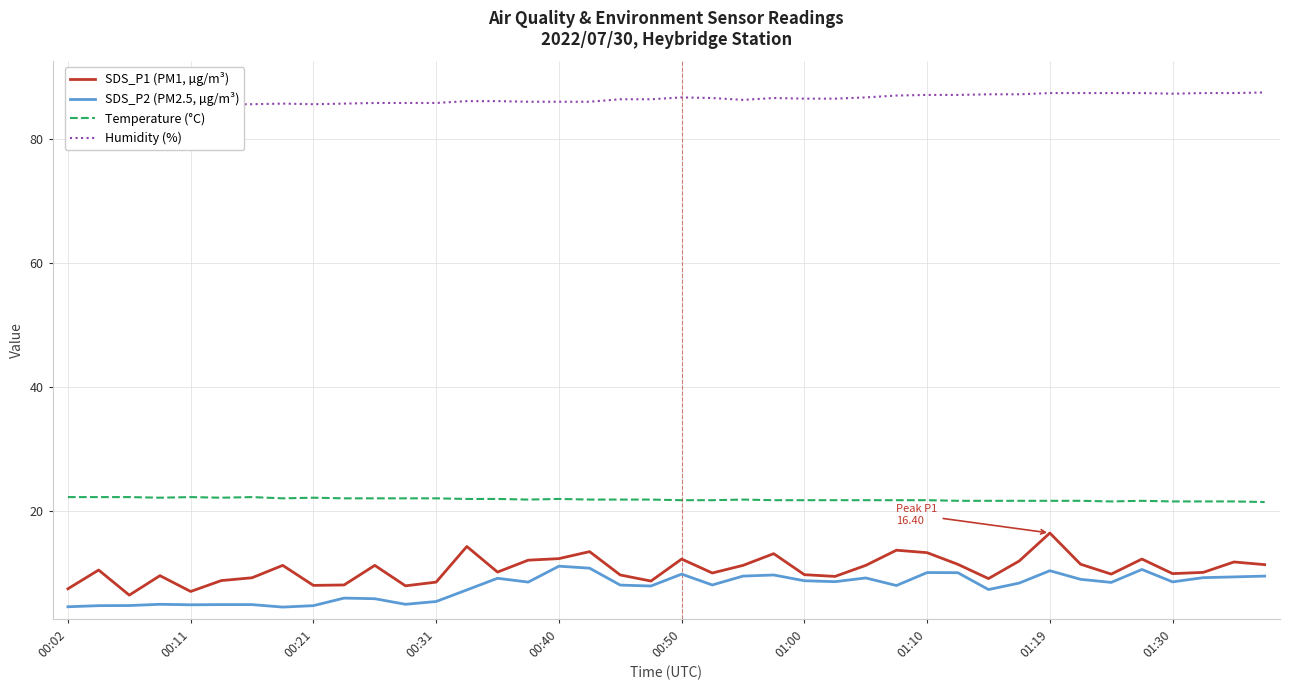

True or false: SDS_P2 (PM2.5, µg/m³) and Temperature (°C) intersect in this chart.

False